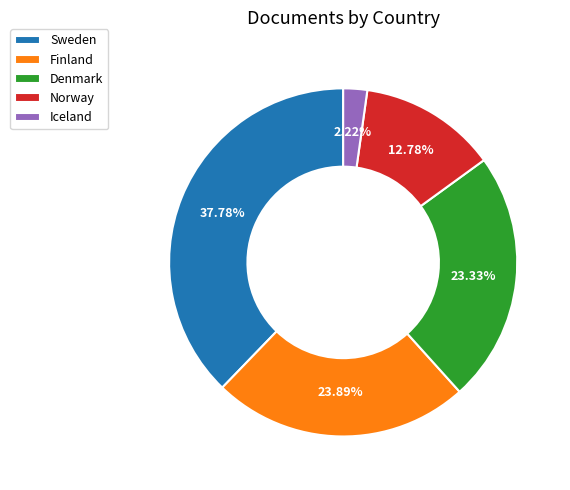

Count the number of slices in the pie.

5